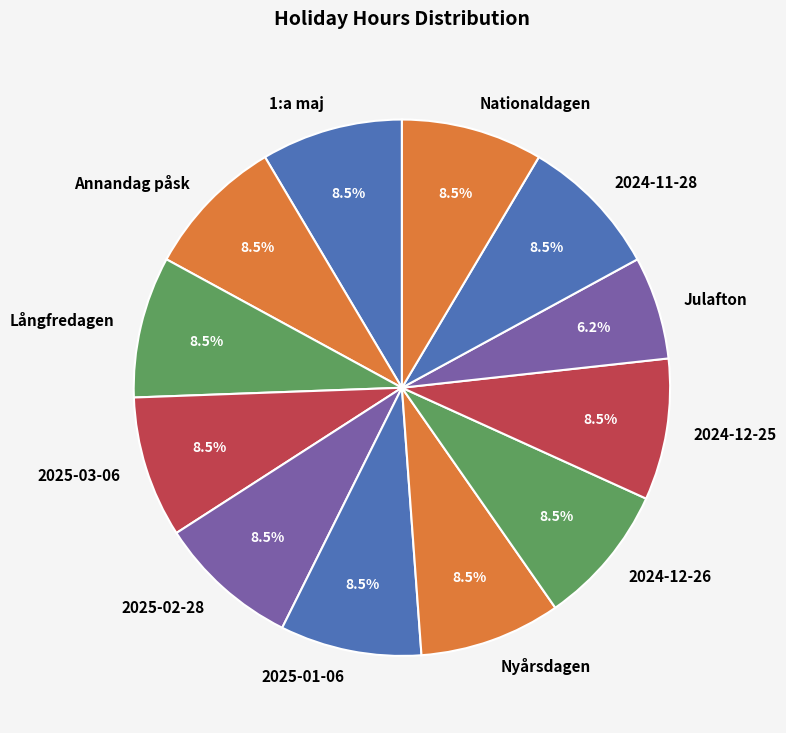

What is the ratio of the value at Nyårsdagen to the value at 2024-11-28?

1.0